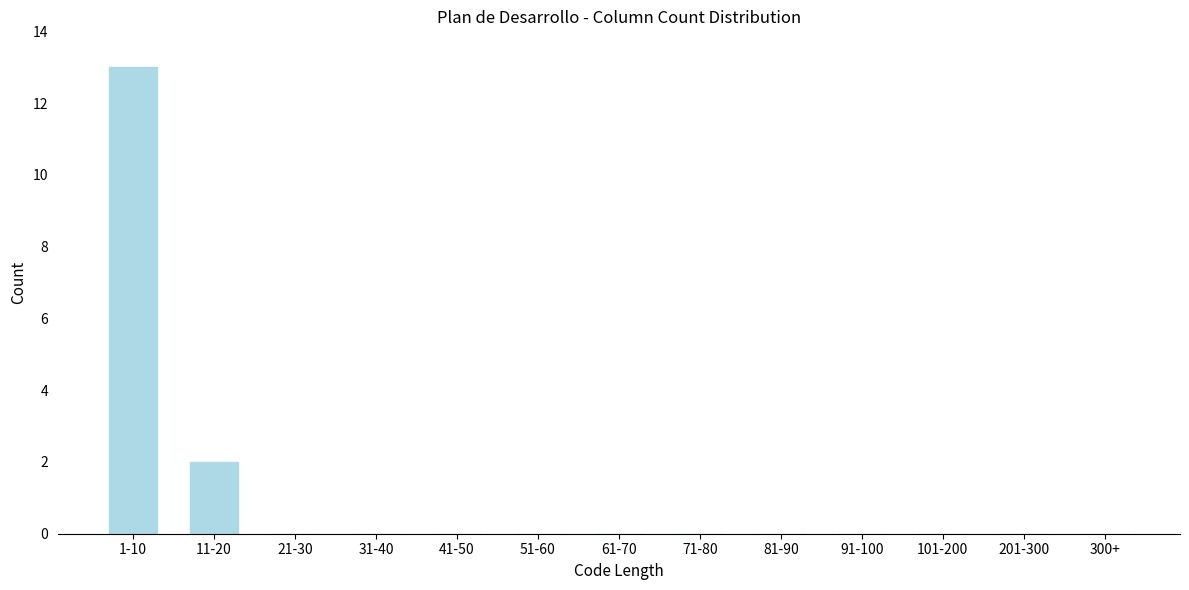

Reading left to right, what are all the values shown in this chart?

1-10=13	11-20=2	21-30=0	31-40=0	41-50=0	51-60=0	61-70=0	71-80=0	81-90=0	91-100=0	101-200=0	201-300=0	300+=0